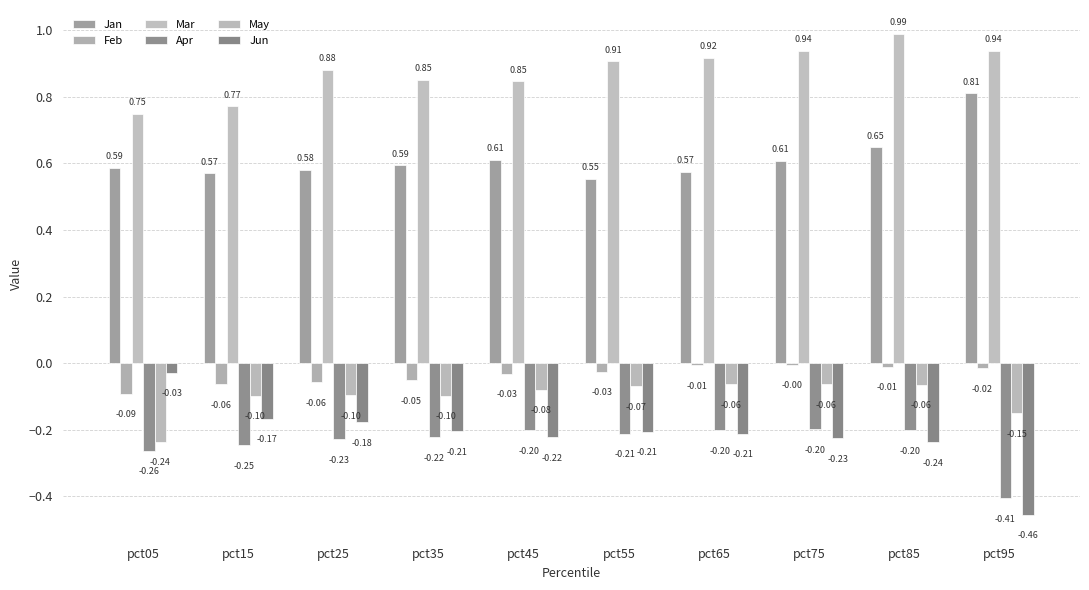

List the series in order of their peak value, highest first.

Mar, Jan, Feb, Jun, May, Apr